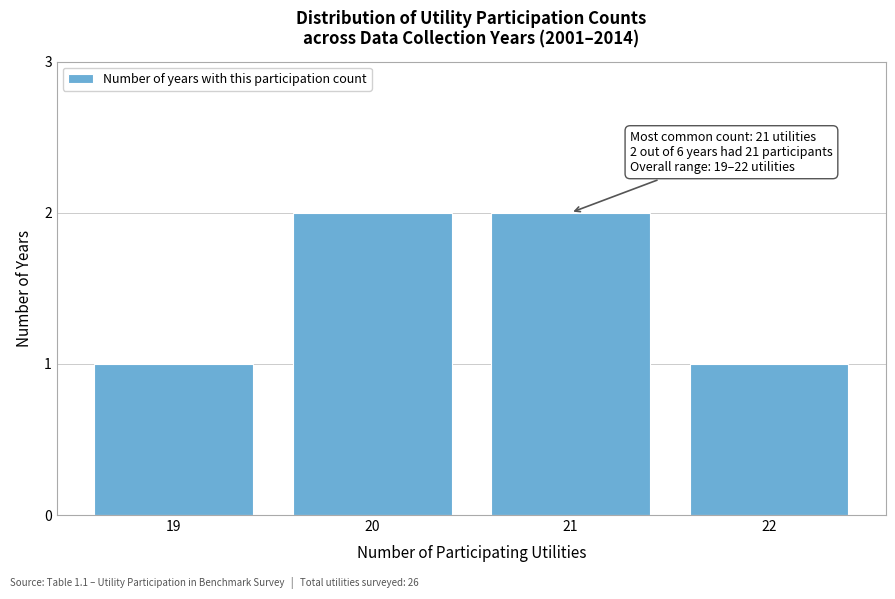

Reading left to right, what are all the values shown in this chart?

1	2	2	1